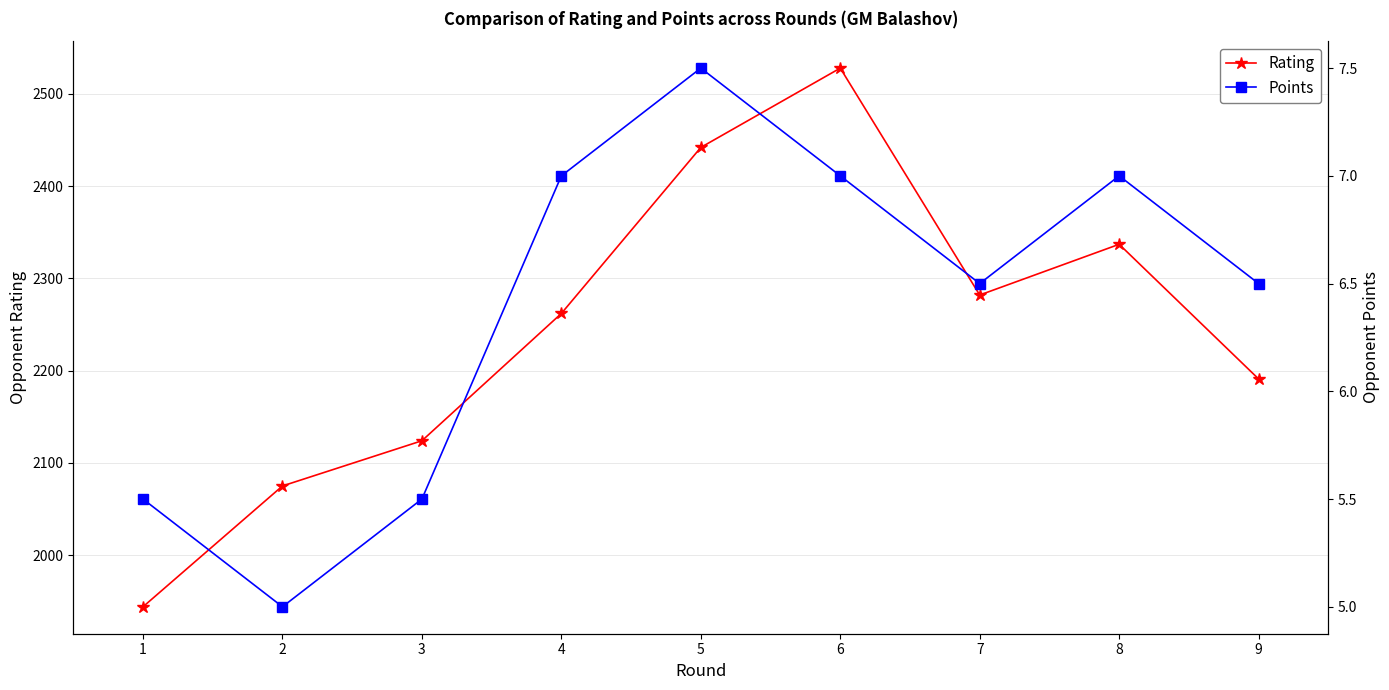

At how many categories does at least one series exceed 1822?

9